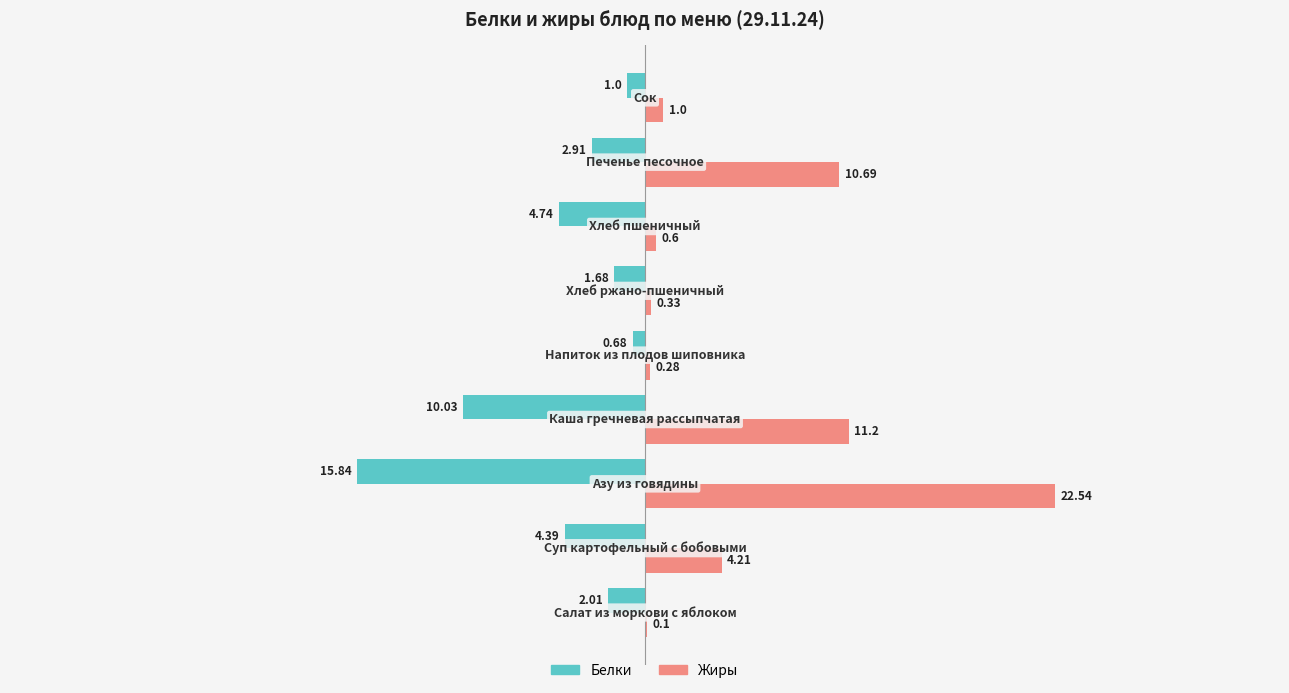

Which series has the widest spread of values?

Жиры